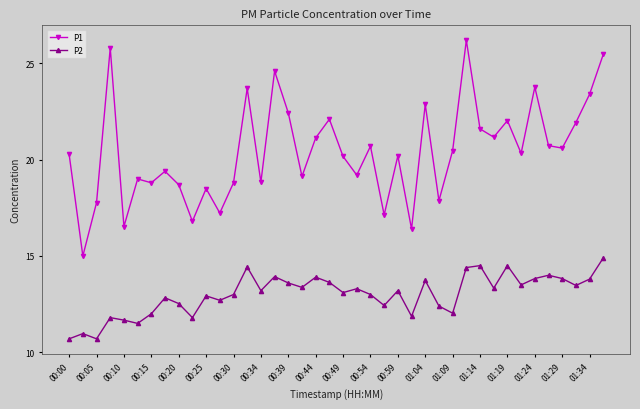

What is the minimum value for P2?

10.7